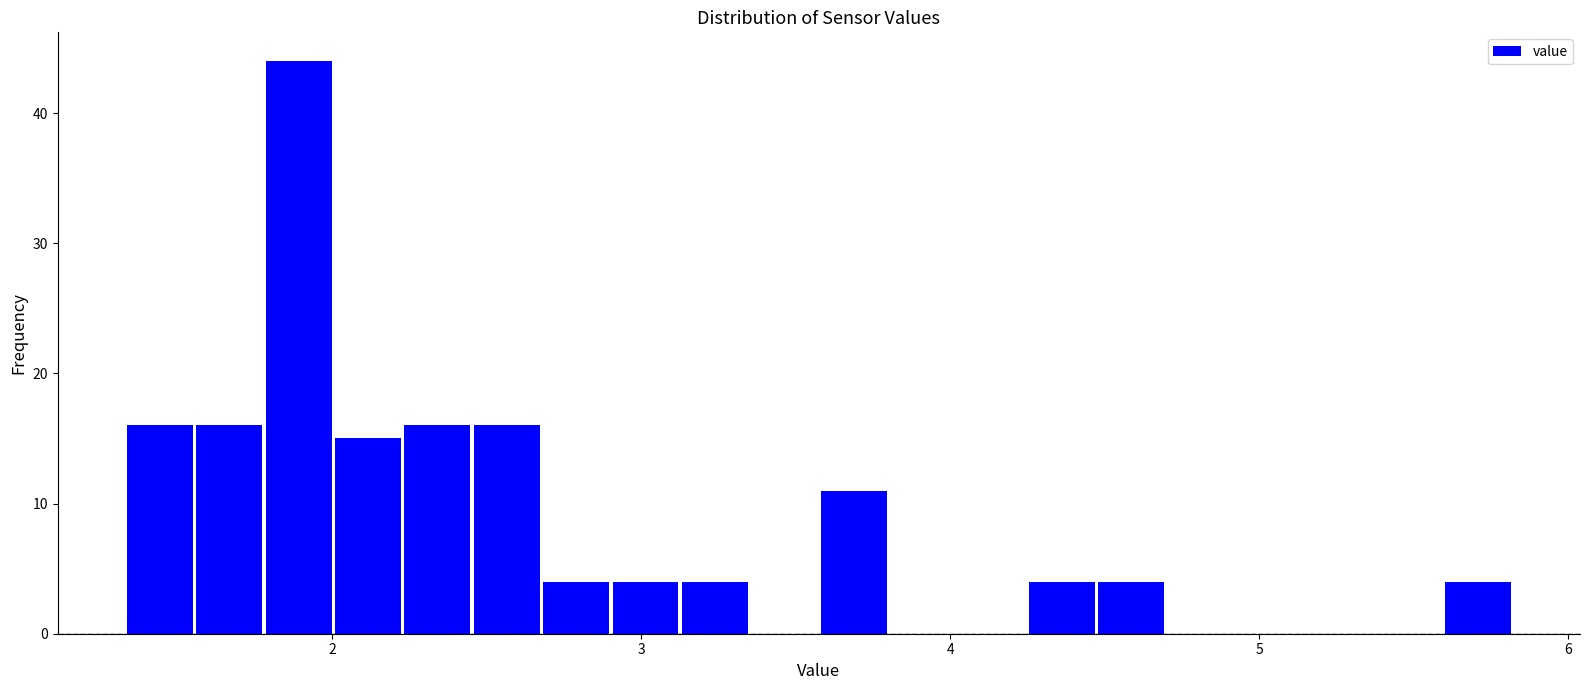

Around what value on the x-axis is the tallest bar? Give the approximate position of its centre, as read against the axis.

1.9